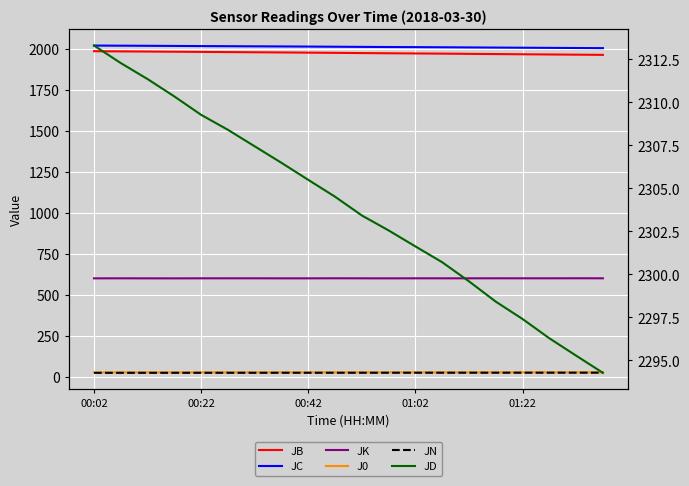

Is this an area chart (filled region under the line)?

No